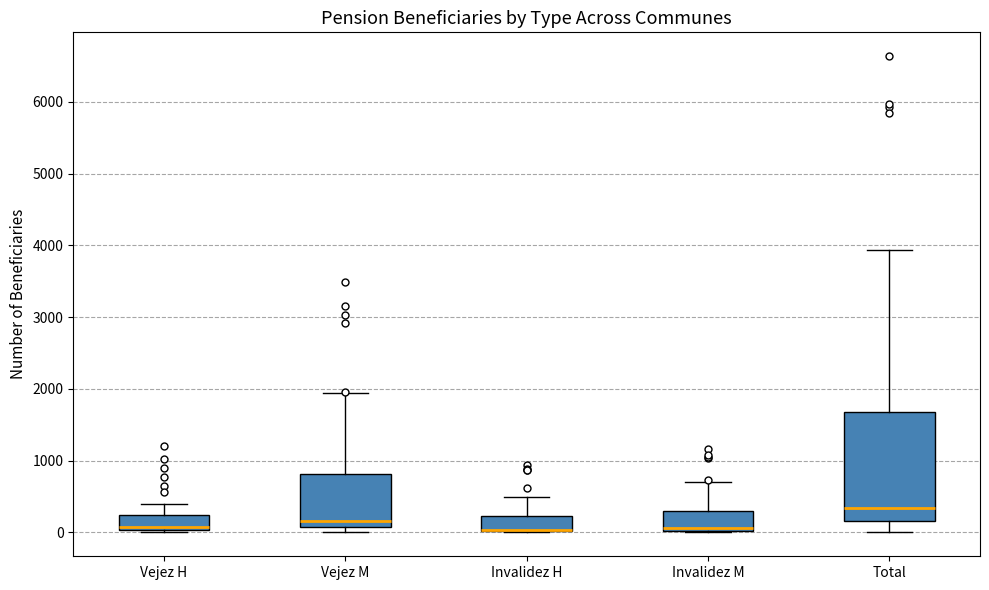

Where is the lower edge of the box for Invalidez H on the y-axis? The values are not printed on the chart, so give them approximately, as read against the axis.

0